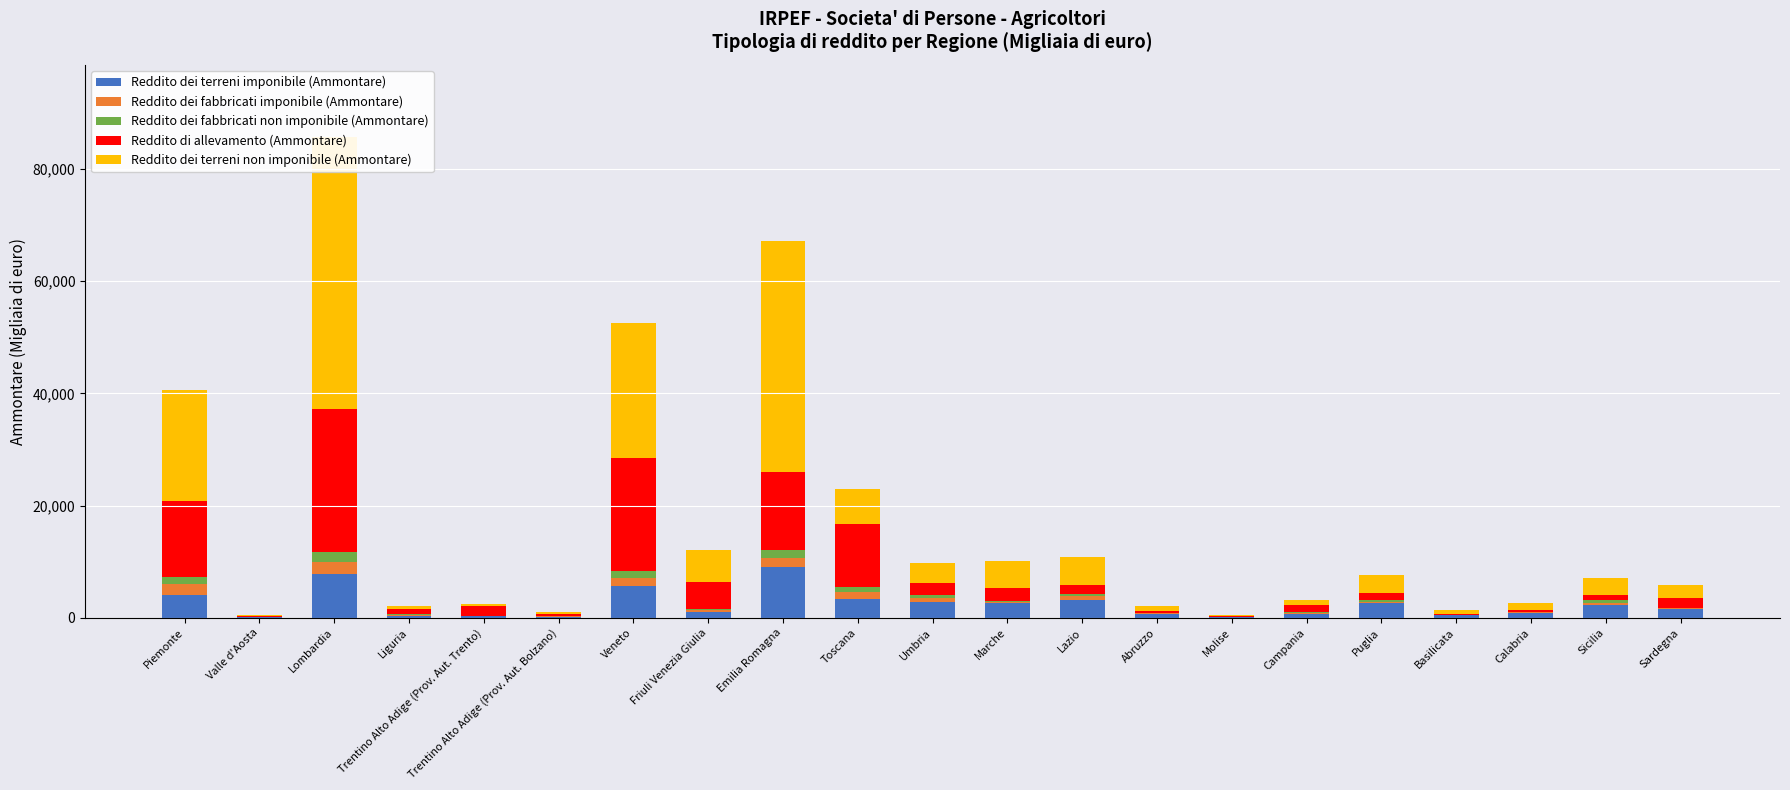

At which category is the sum across all series the highest?

Lombardia